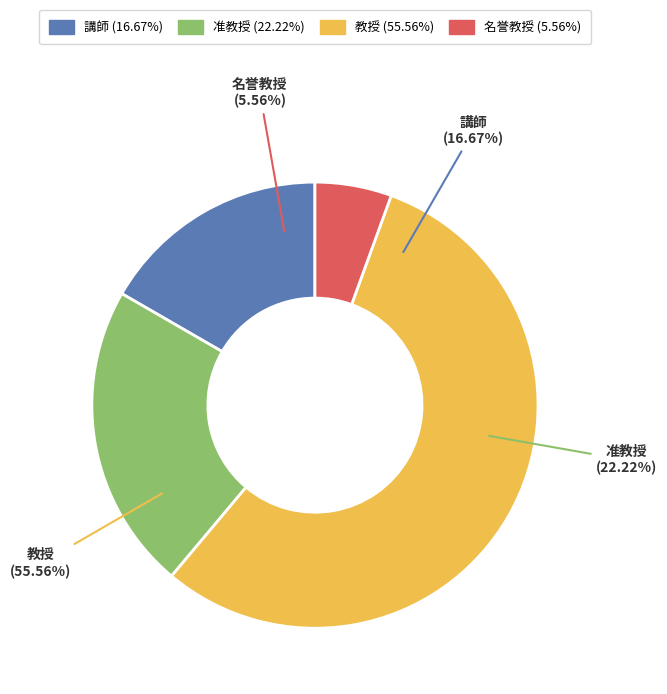

What percentage is the 名誉教授 slice, to the nearest percent?

6%